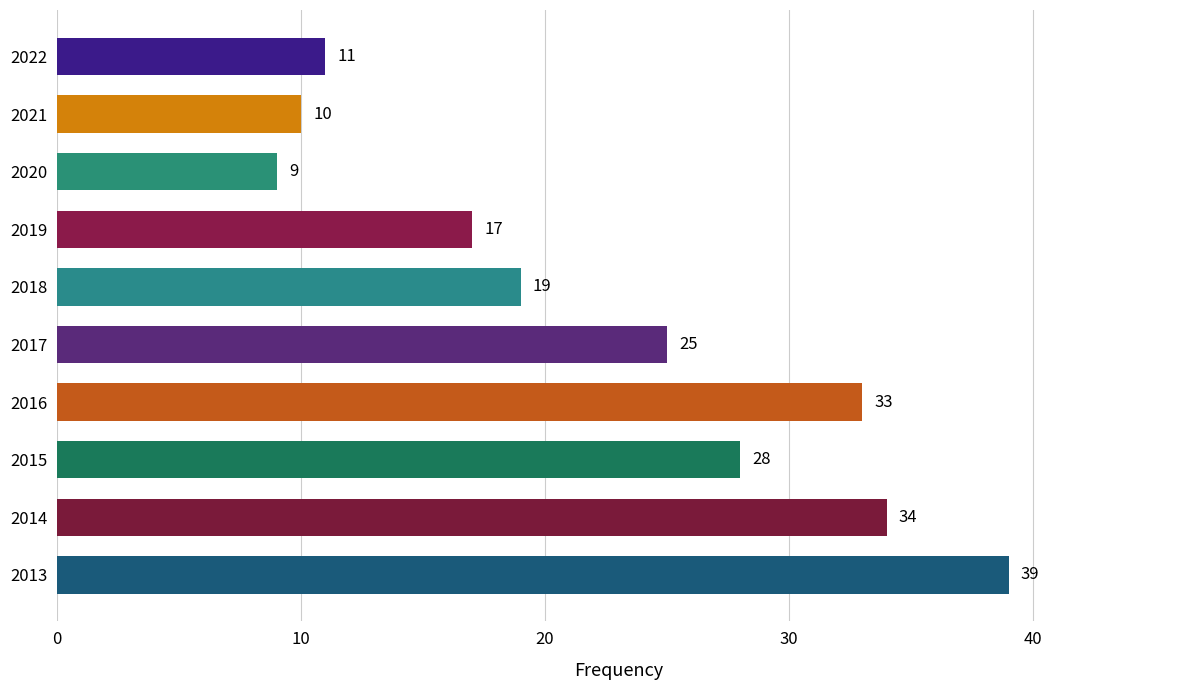

Is it true that the value at 2014 is 34?

True